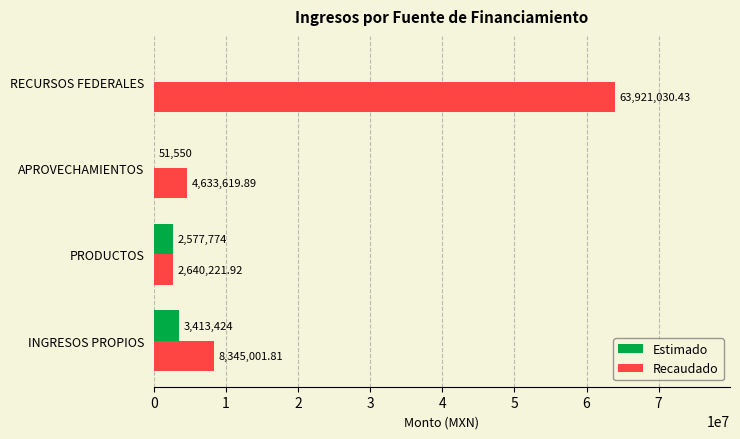

Where is Recaudado nearest to the value 33280626?

INGRESOS PROPIOS